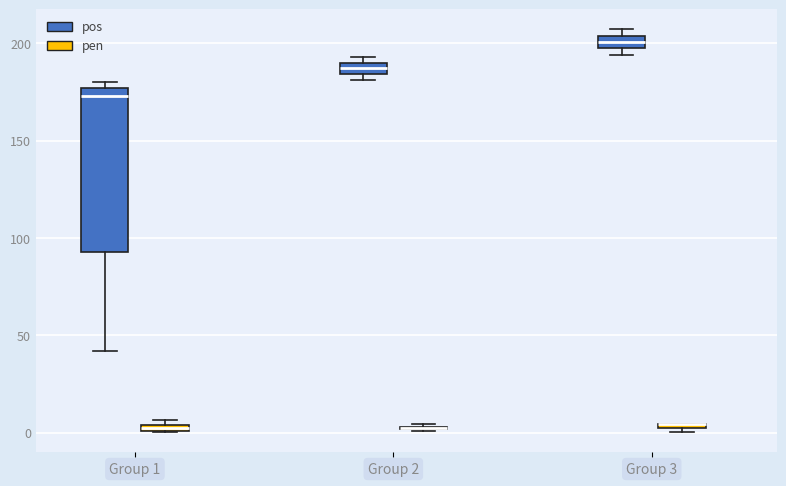

Where is the upper edge of the box for Group 3 (pen) on the y-axis? The values are not printed on the chart, so give them approximately, as read against the axis.

5